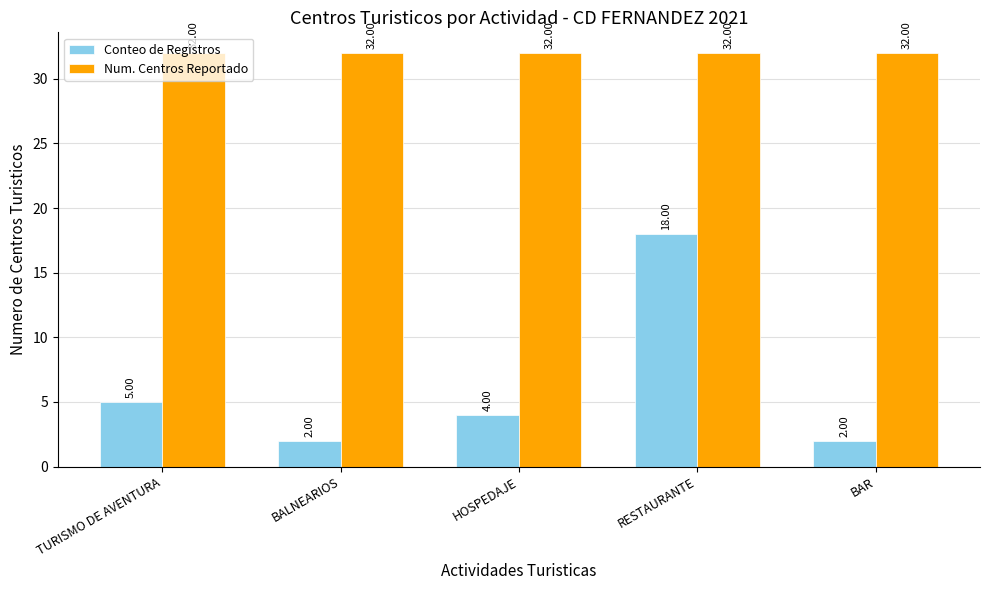

Which category has the highest value in the Conteo de Registros series?

RESTAURANTE